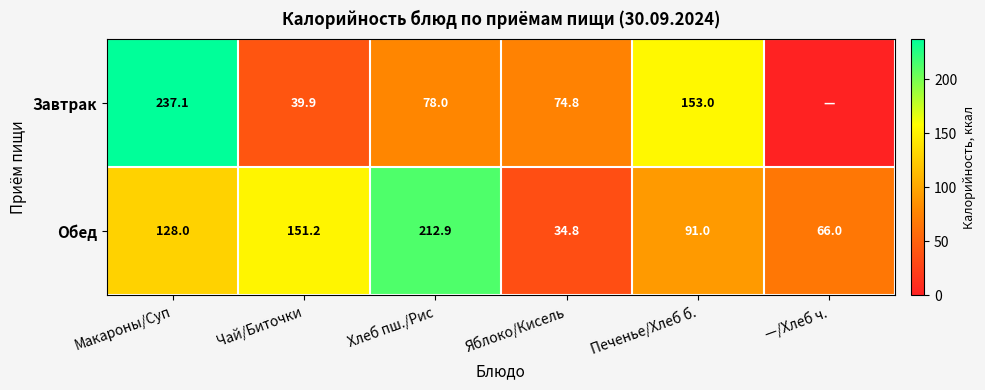

What is the sum of the Обед values at —/Хлеб ч. and Макароны/Суп?

194.0